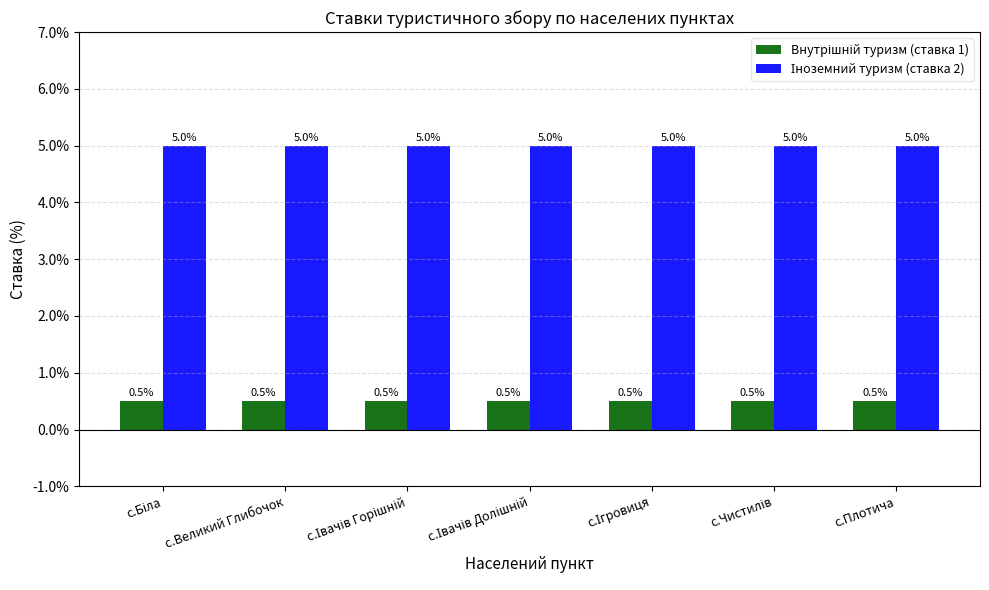

What is the greatest value displayed?

5.0